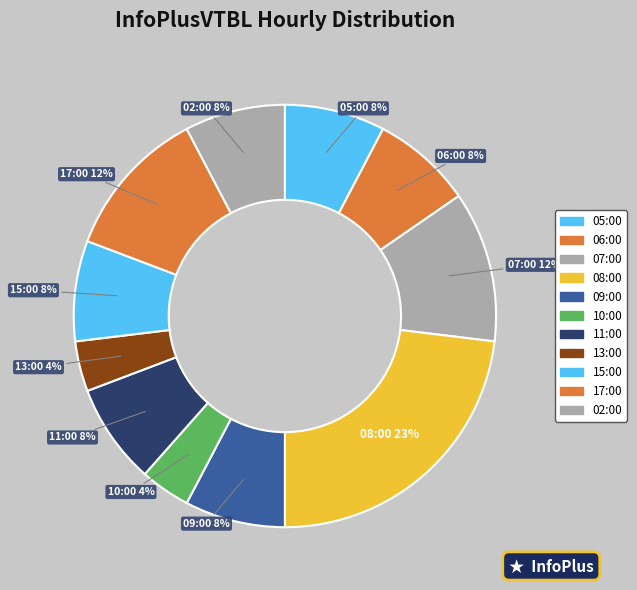

How many slices are in this pie chart?

11